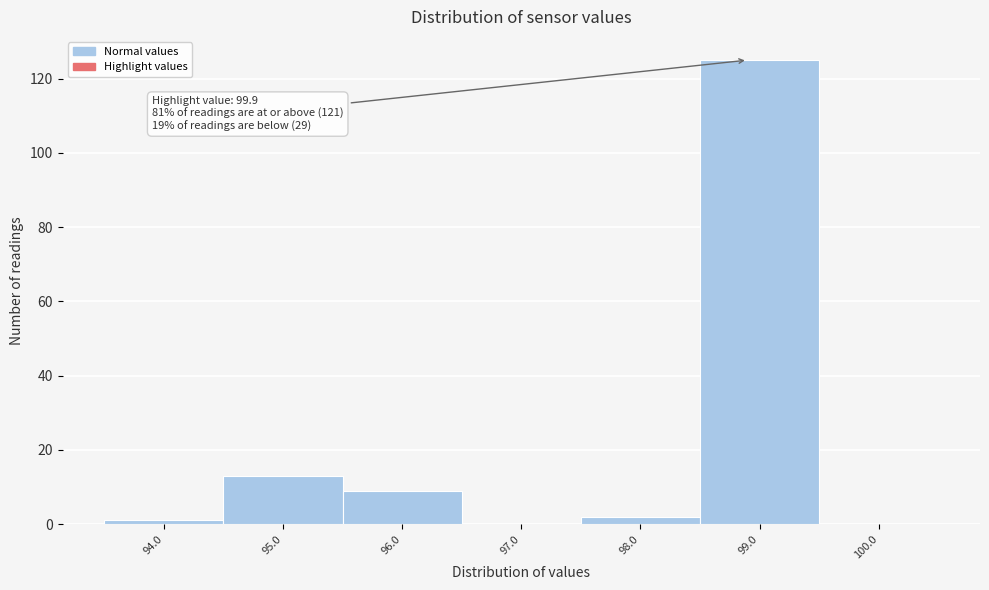

Reading right to left, list all the values displayed in this chart.

100.0=0	99.0=125	98.0=2	97.0=0	96.0=9	95.0=13	94.0=1